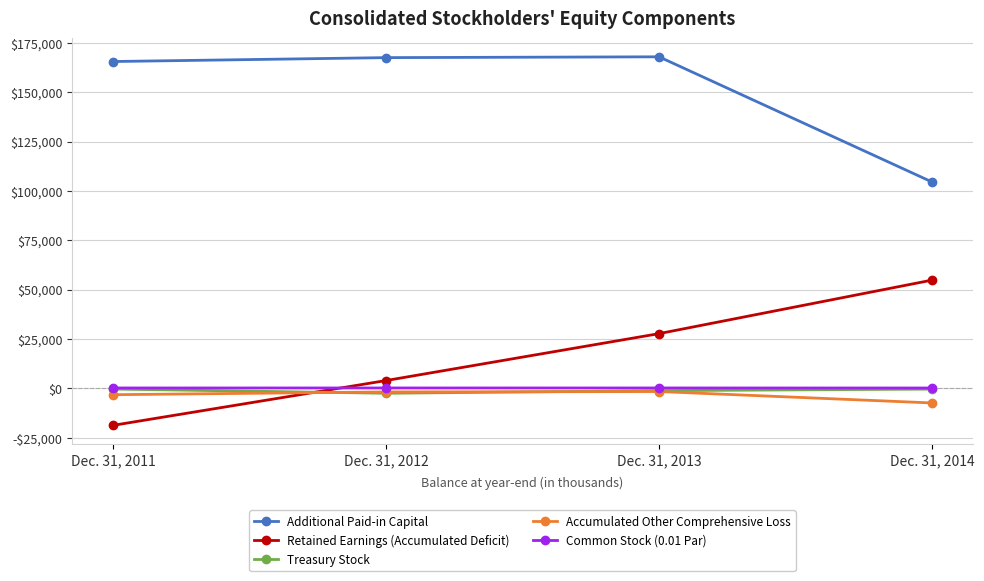

The Retained Earnings (Accumulated Deficit) series shows 5234 at Dec. 31, 2012. True or false?

False